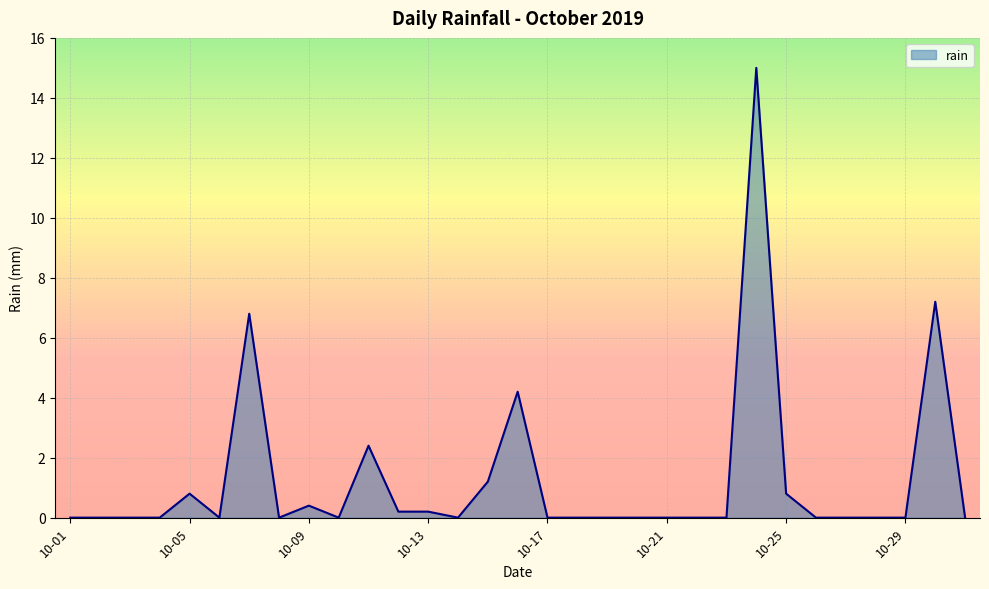

What is the difference between the maximum and minimum values?

15.0